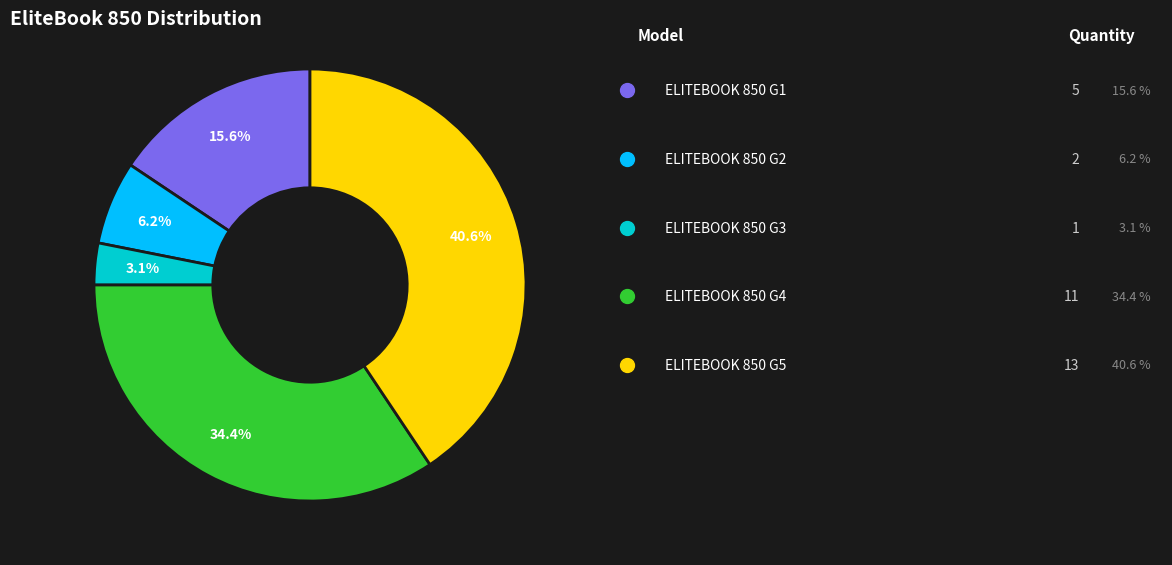

Does any single category account for the majority?

No